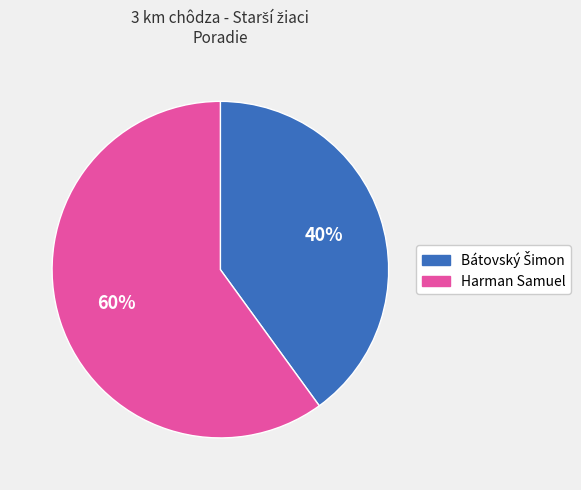

Which category has the biggest portion of the pie?

Harman Samuel